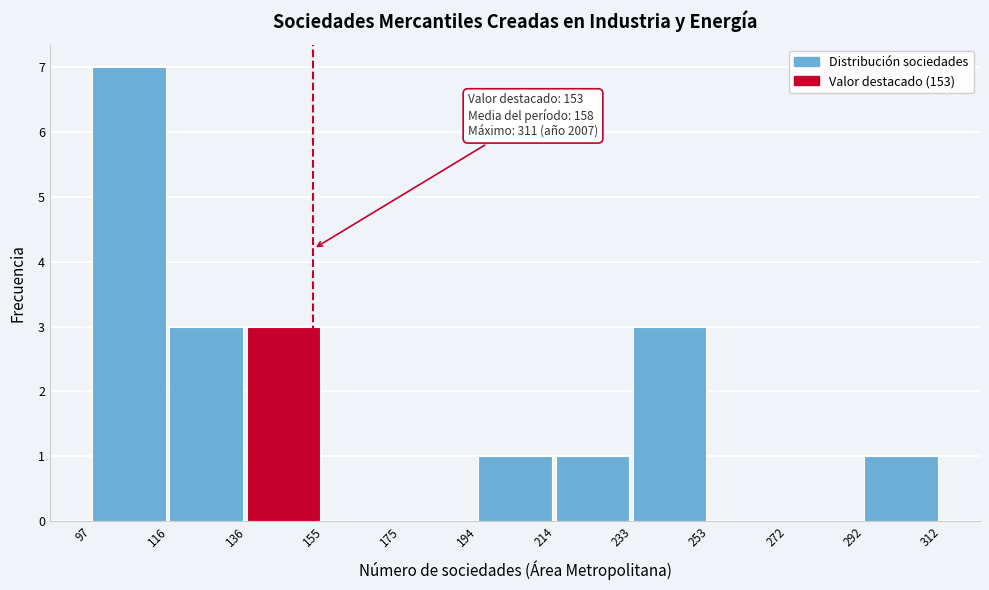

Over which range of the x-axis is the bar tallest?

97 to 116